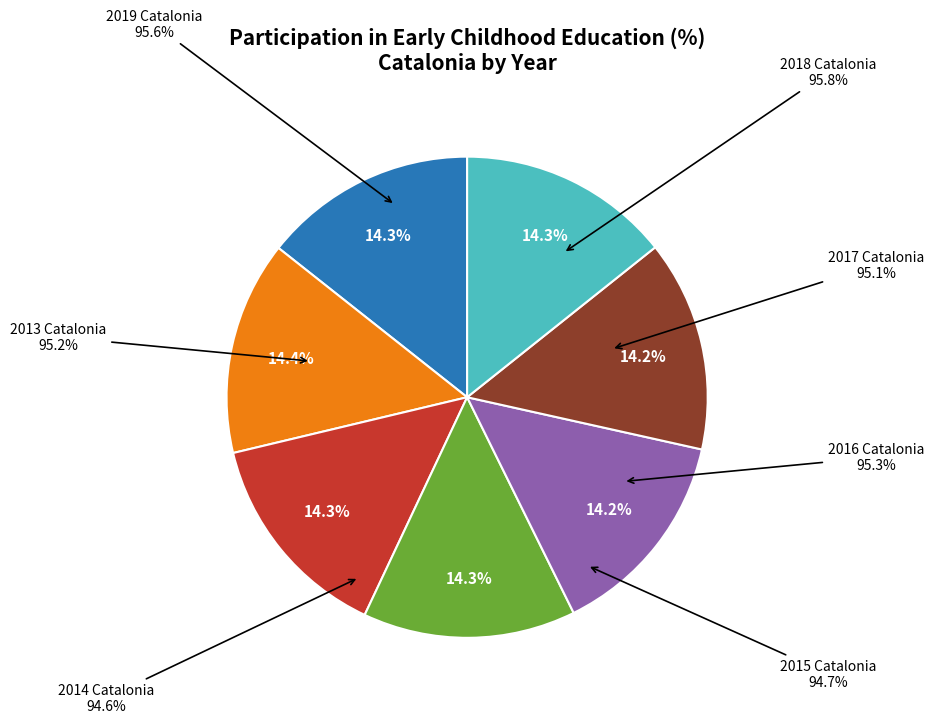

Does any single category account for the majority?

No